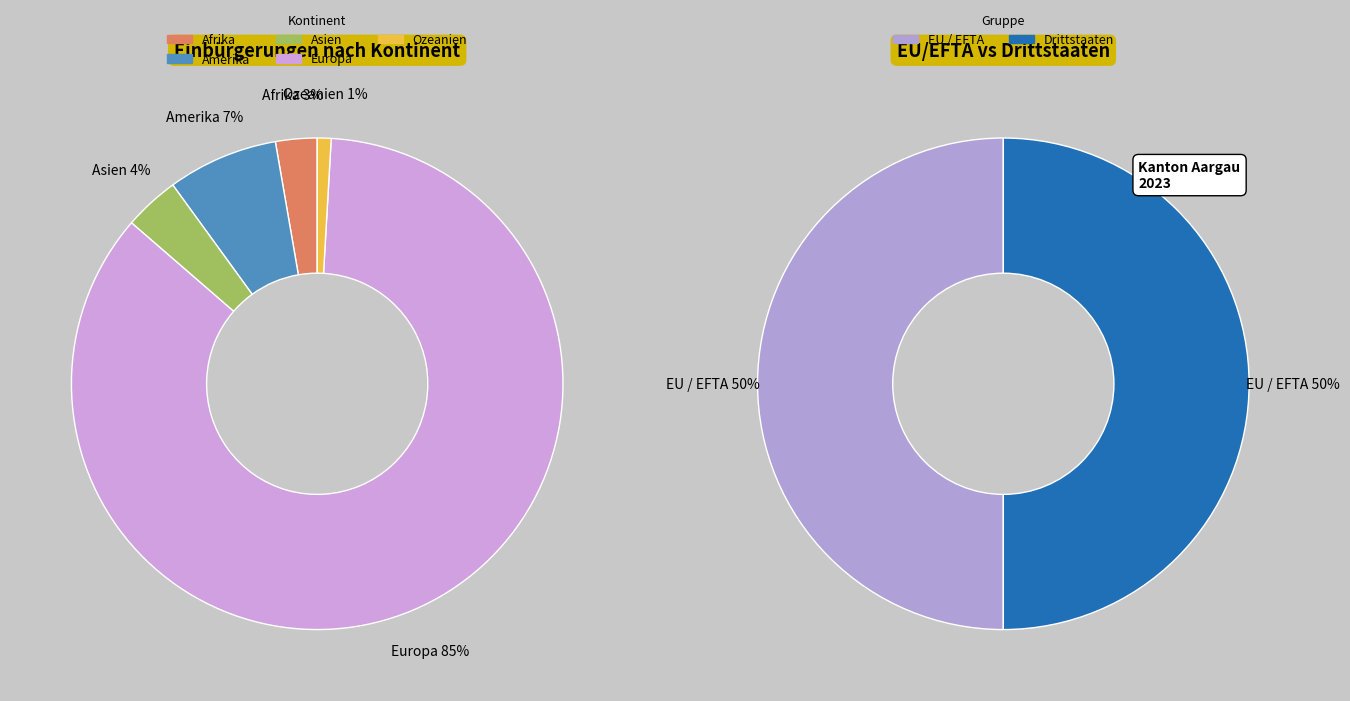

How many segments does this pie chart have?

5